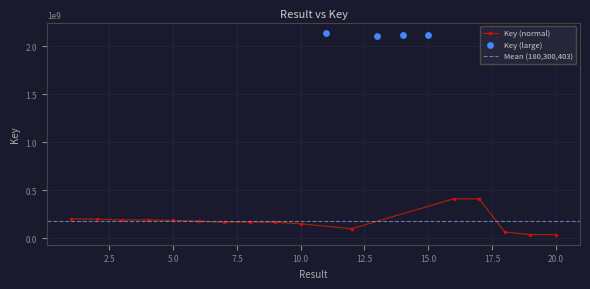

Which has a higher value, 12 or 13?

13